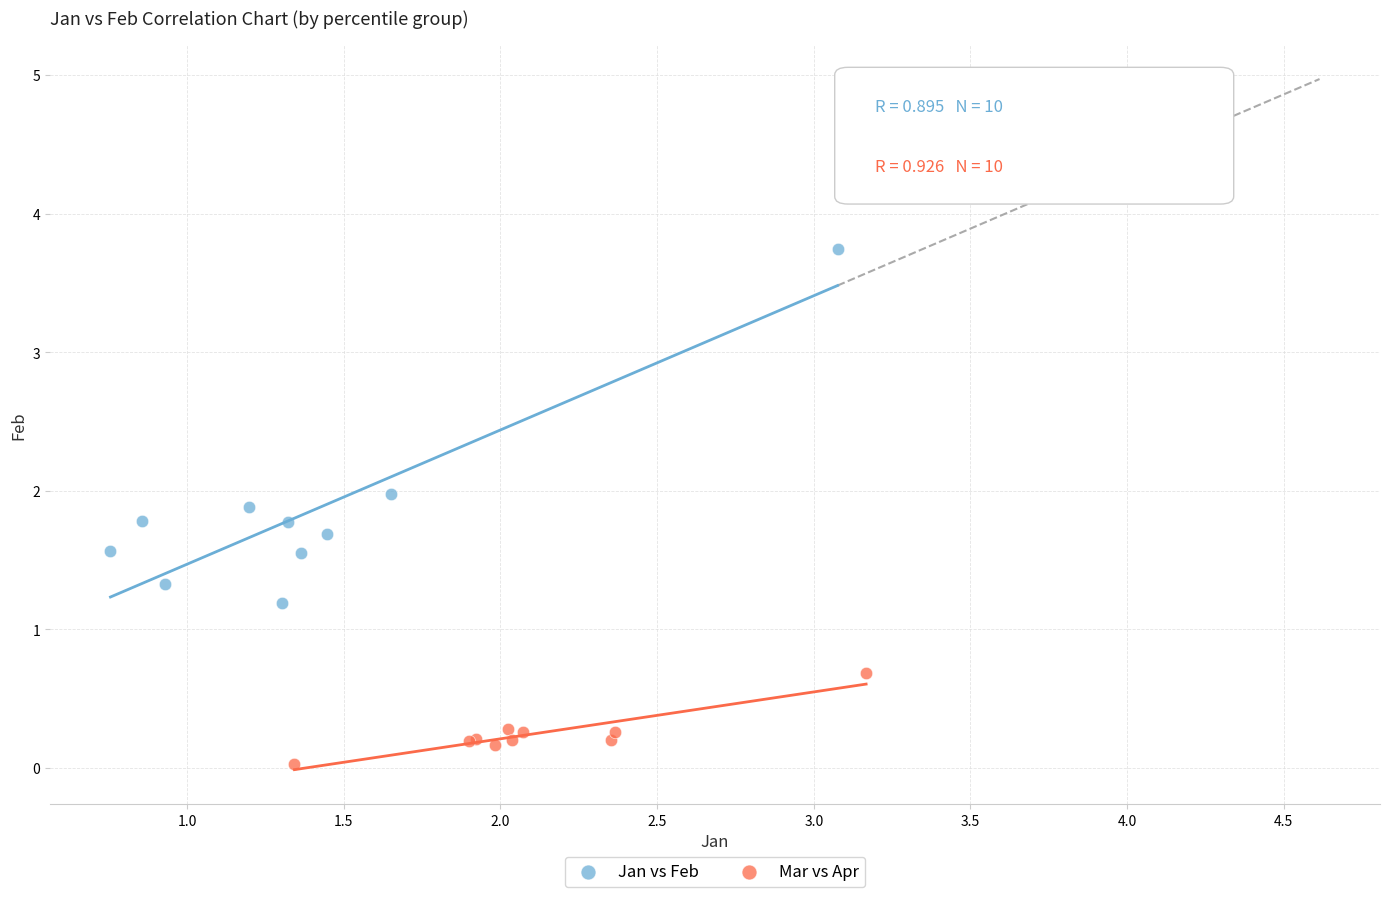

Which series has the widest spread of Y values?

Jan vs Feb